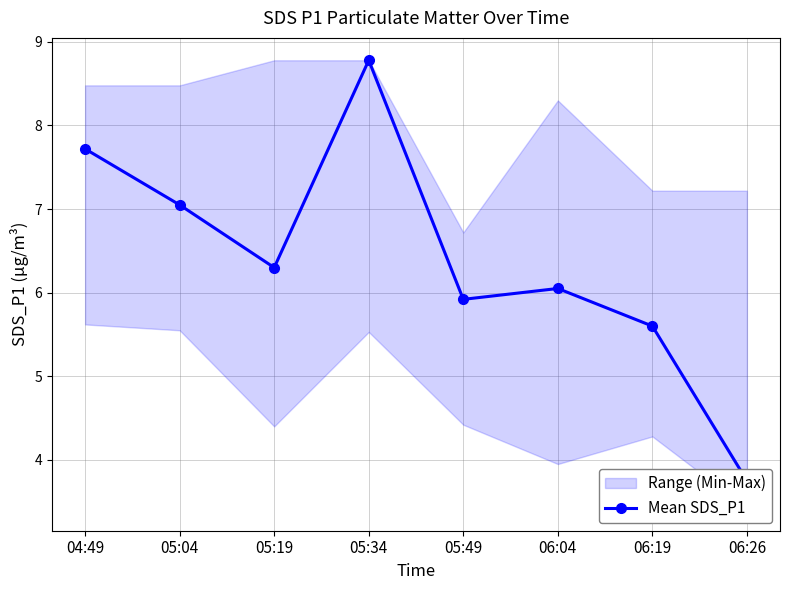

True or false: the data shows 6.0 at 06:04.

True